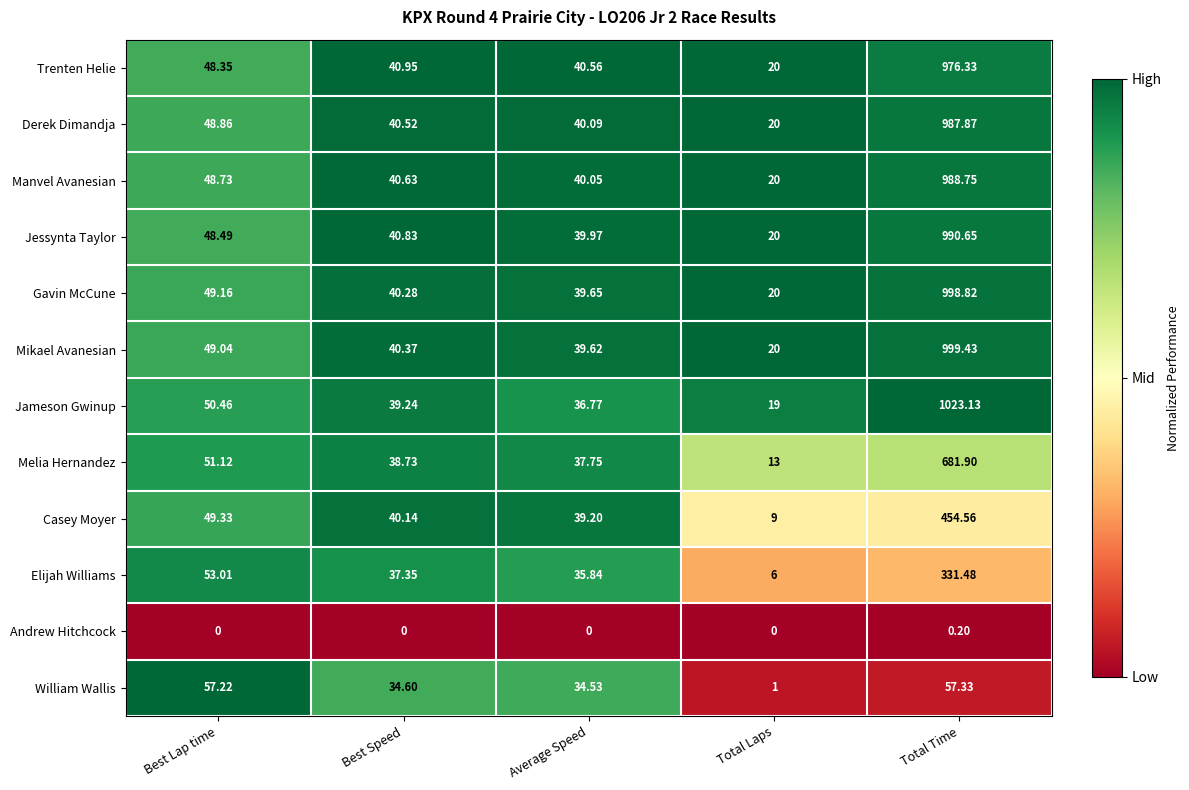

Rank the series at Best Speed from lowest to highest value.

Andrew Hitchcock, William Wallis, Elijah Williams, Melia Hernandez, Jameson Gwinup, Casey Moyer, Gavin McCune, Mikael Avanesian, Derek Dimandja, Manvel Avanesian, Jessynta Taylor, Trenten Helie